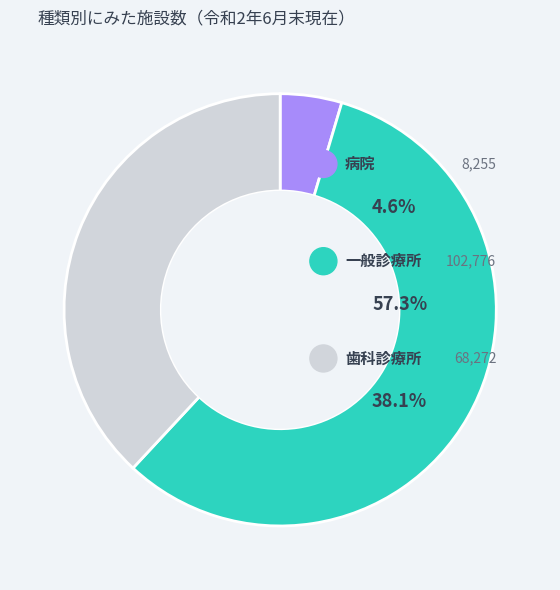

Combined, what portion of the pie is 一般診療所 and 歯科診療所?

95.4%